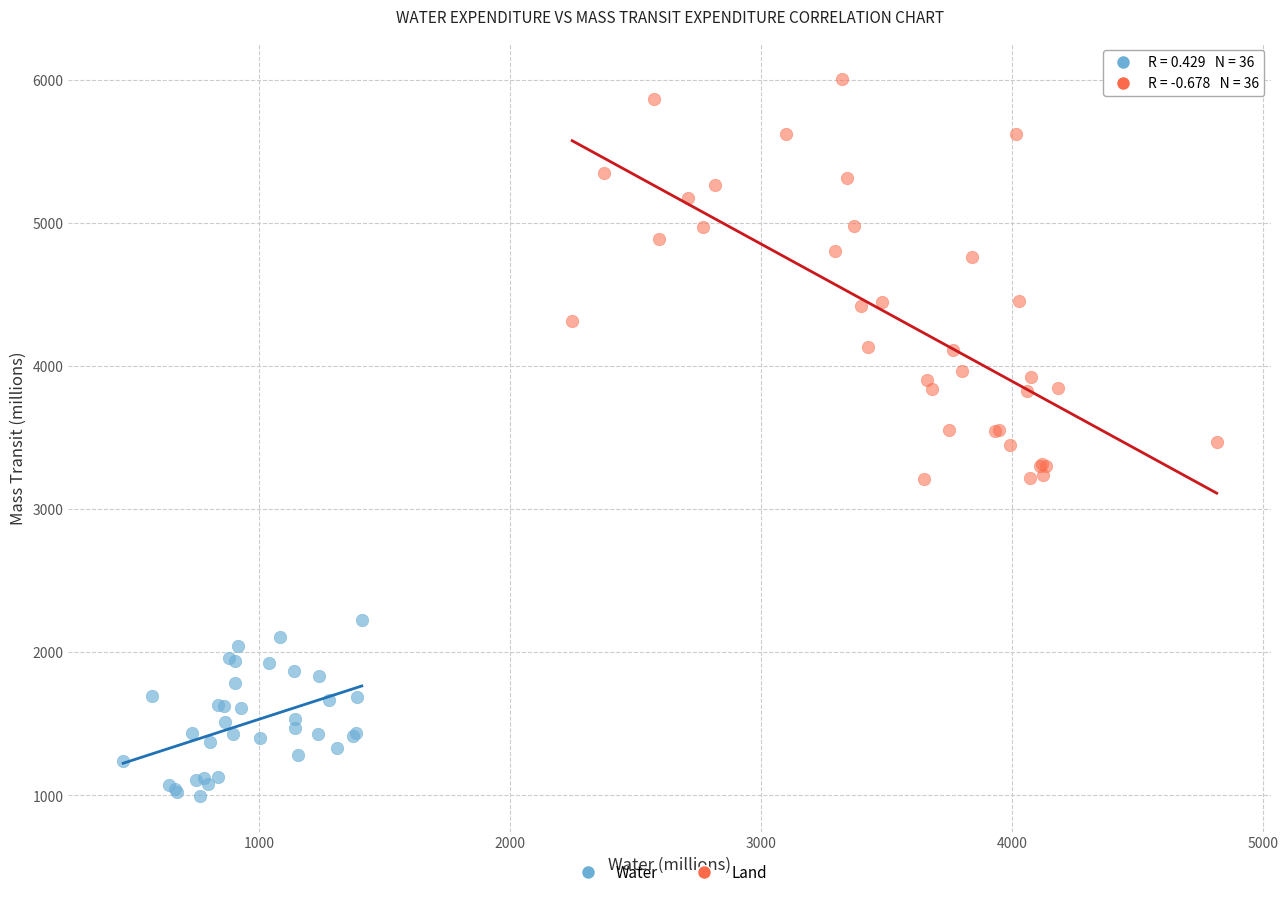

Which series reaches the minimum Y coordinate?

Water